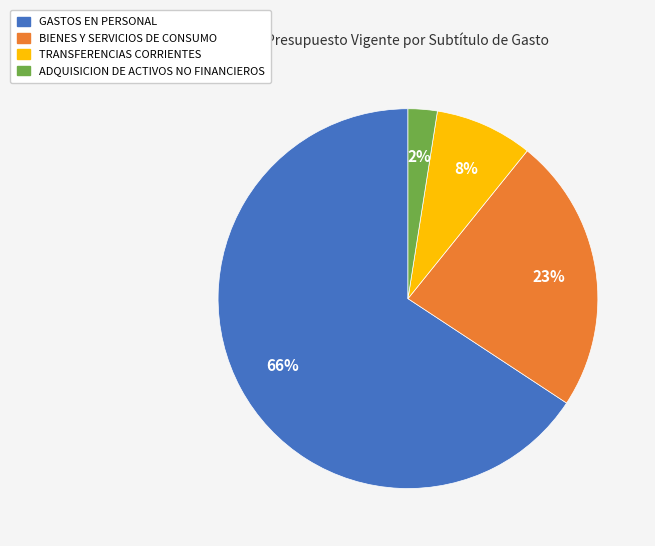

True or false: TRANSFERENCIAS CORRIENTES accounts for 1% of the total.

False